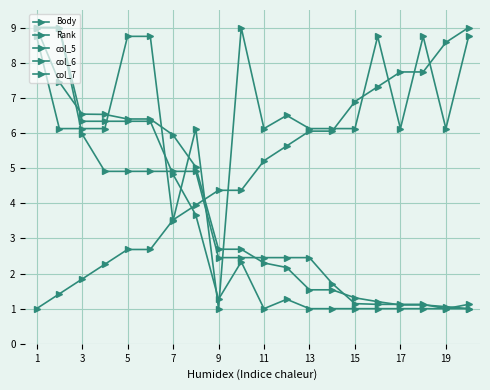

At which label is col_7 closest to 5?

7